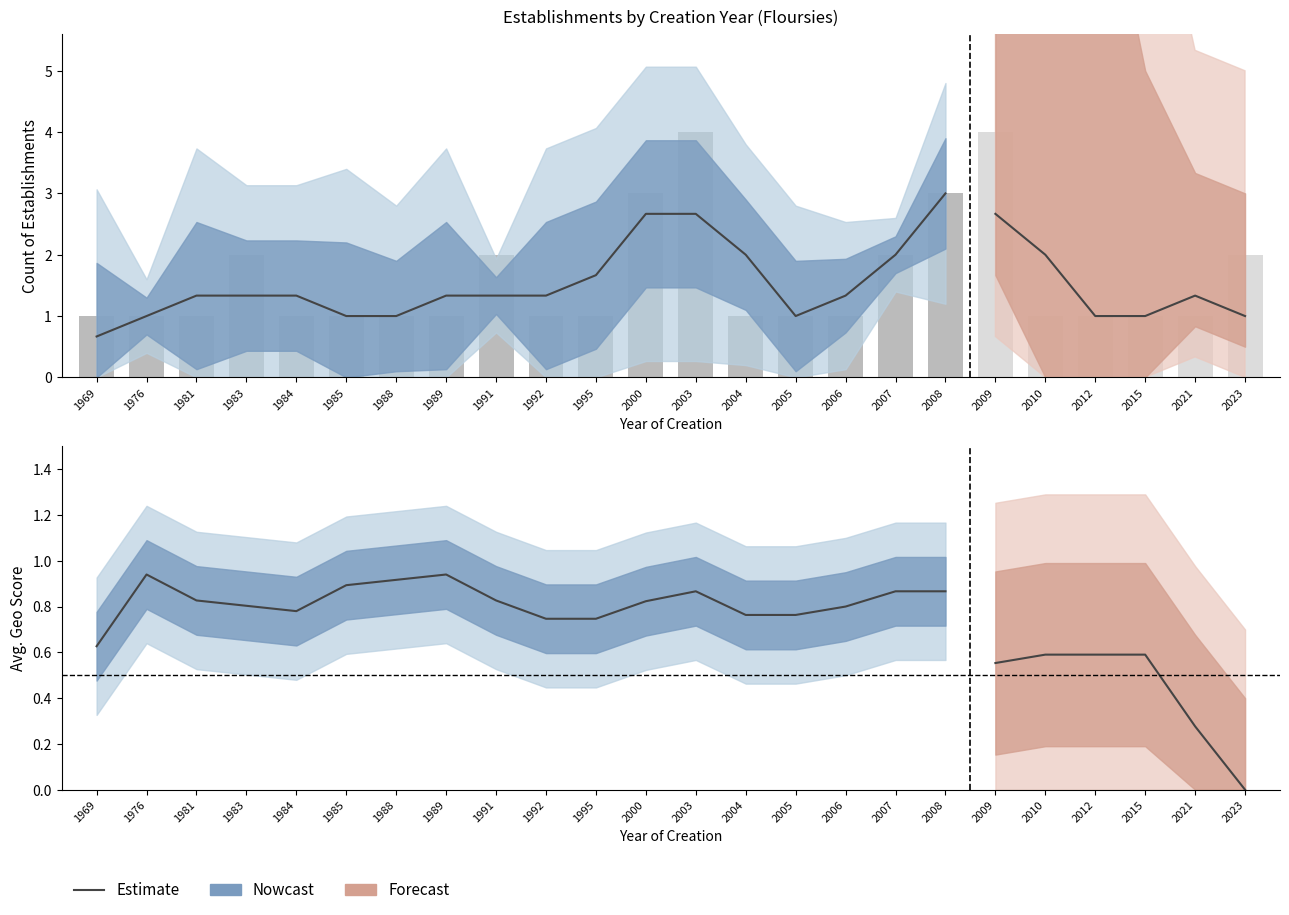

What is the sum of the values at 1969 and 1985?

1.5